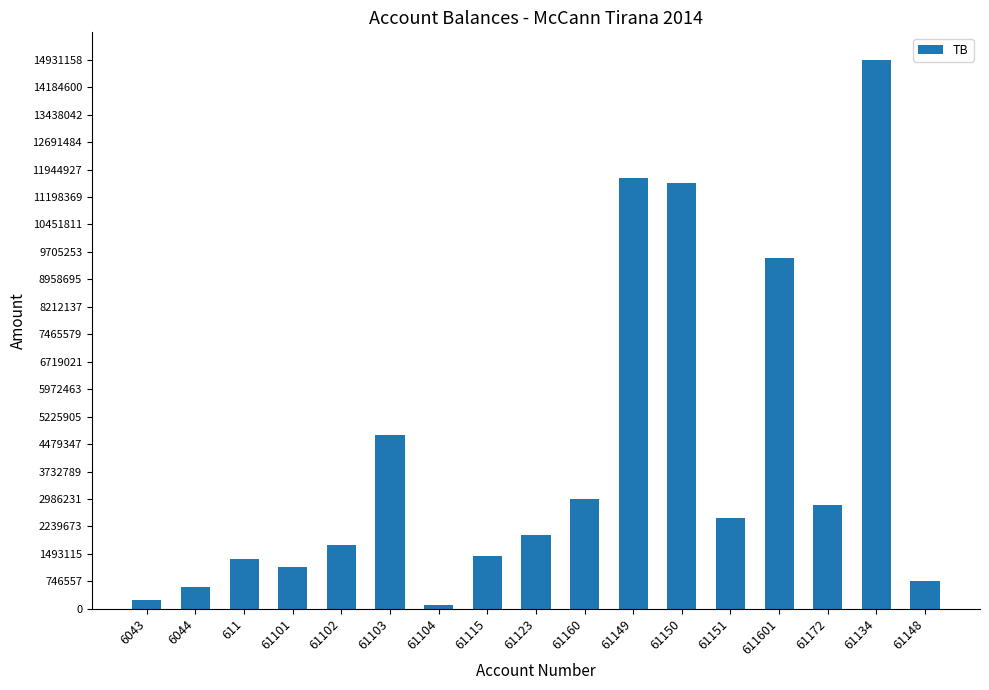

What is the ratio of the value at 611601 to the value at 6043?

38.1